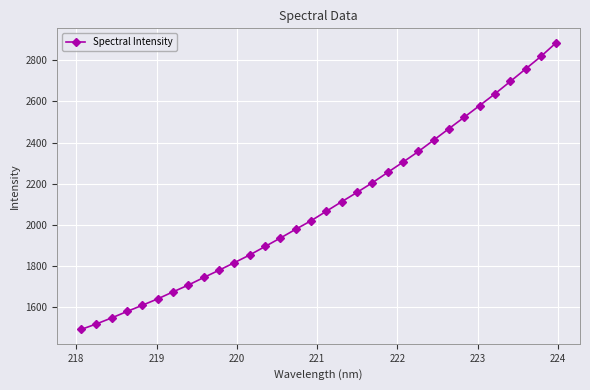

What is the sum of all values?

67059.9